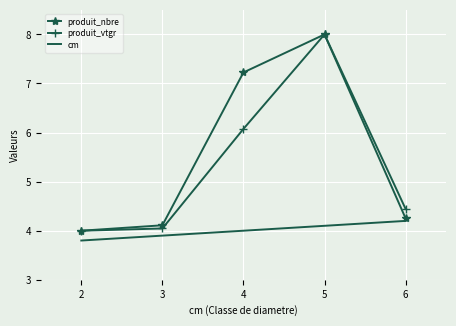

True or false: produit_vtgr and cm intersect in this chart.

False